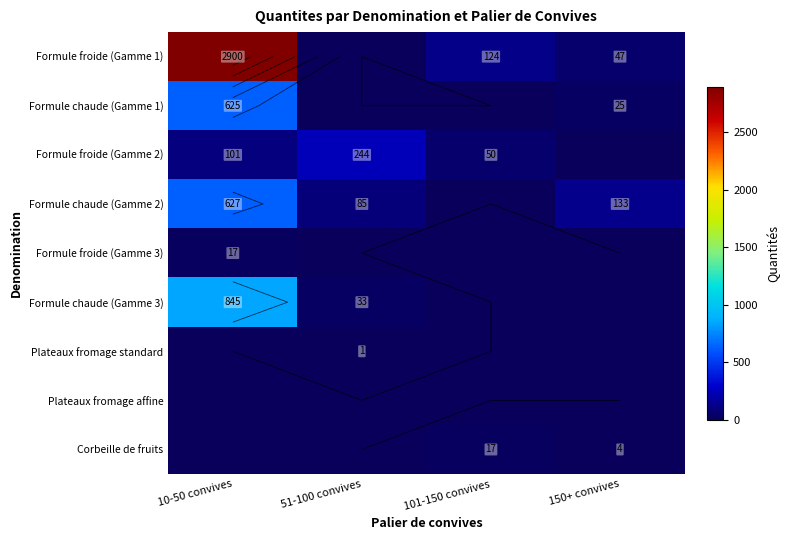

At which label is Formule froide (Gamme 2) closest to 122?

10-50 convives